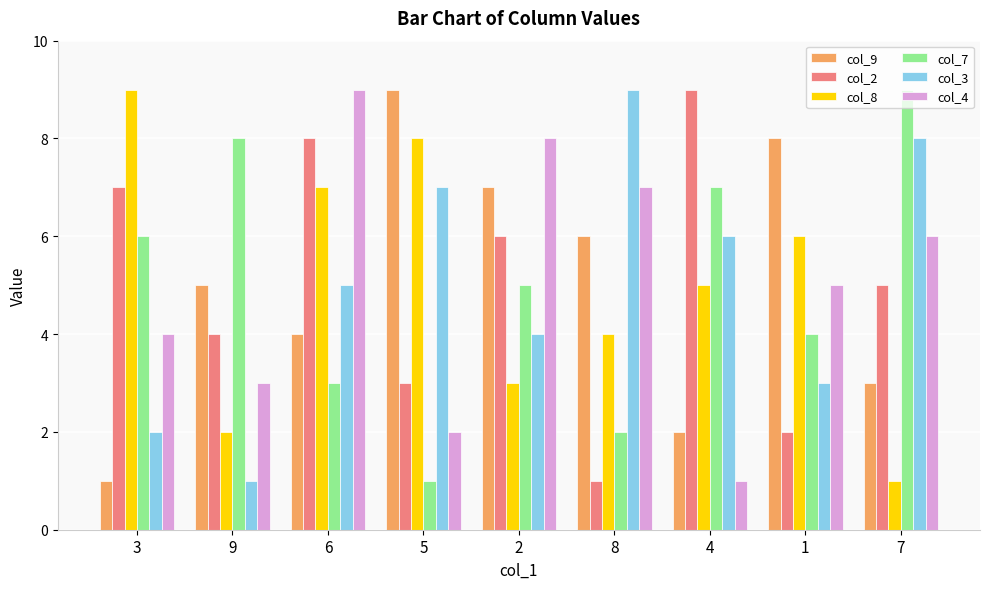

Read the col_4 value at 6.

9